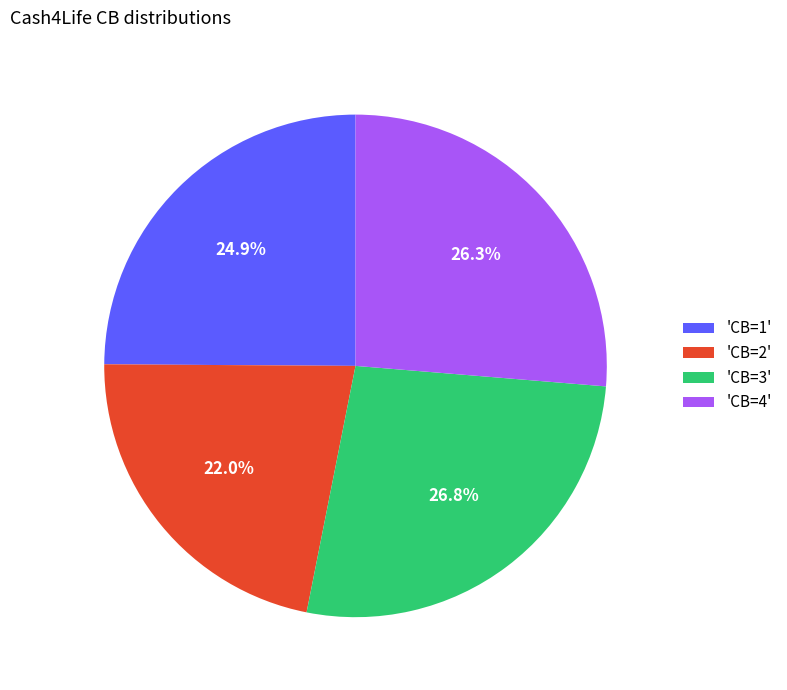

Which category has the smallest portion of the pie?

'CB=2'